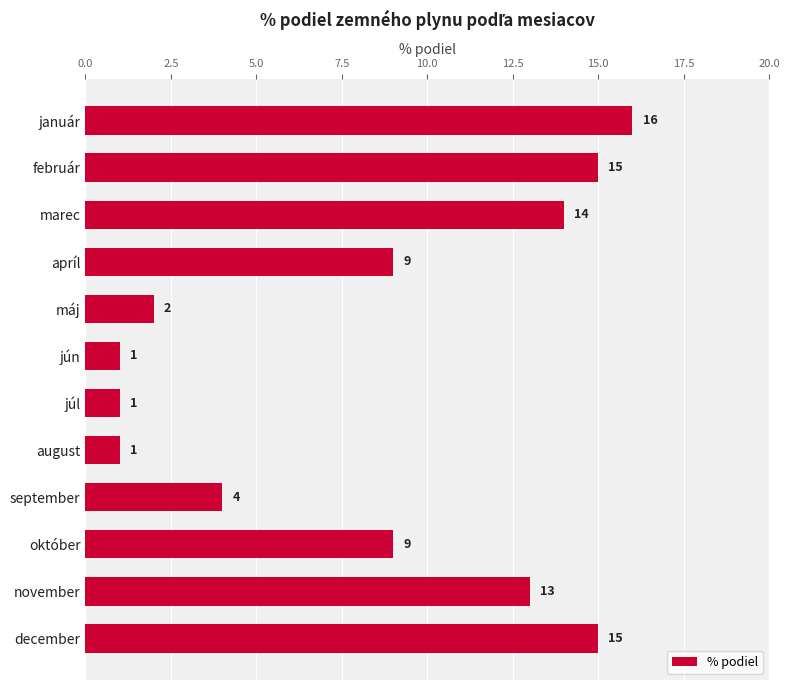

What is the value of the 1st bar from the top?

16